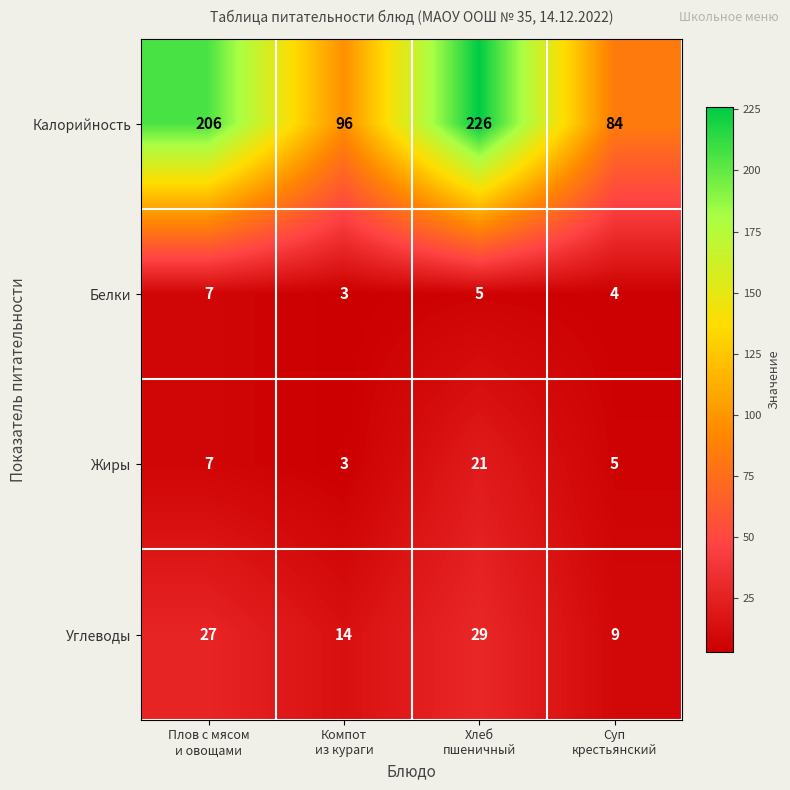

At how many categories does at least one series exceed 27?

4